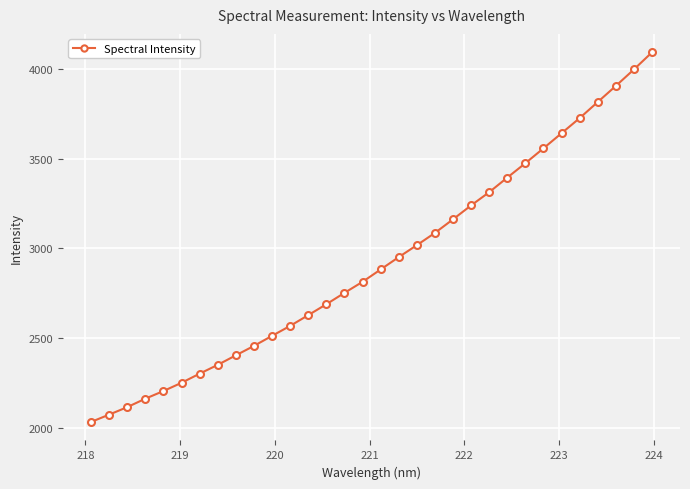

What is the value of the 31st point from the left?

3999.0